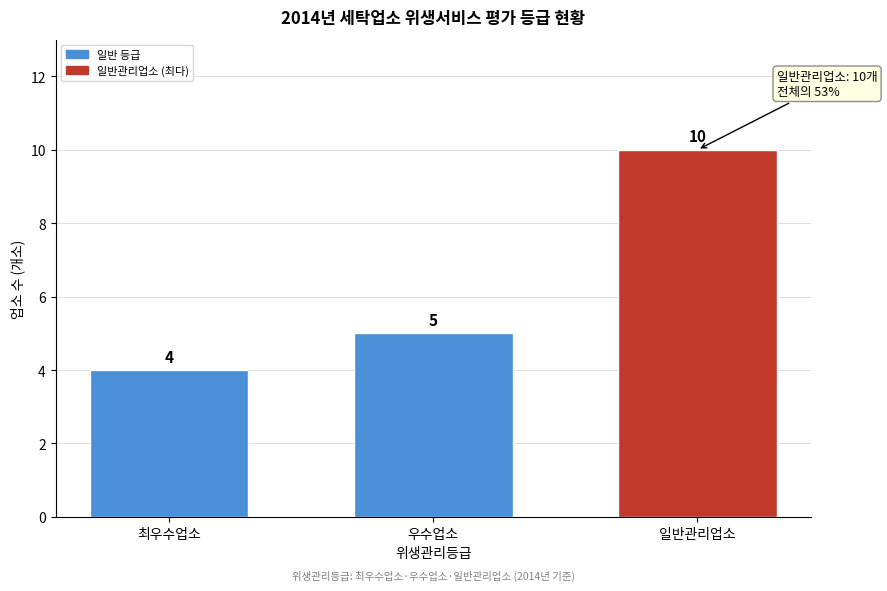

Reading left to right, transcribe all the data shown in this chart.

최우수업소=4	우수업소=5	일반관리업소=10